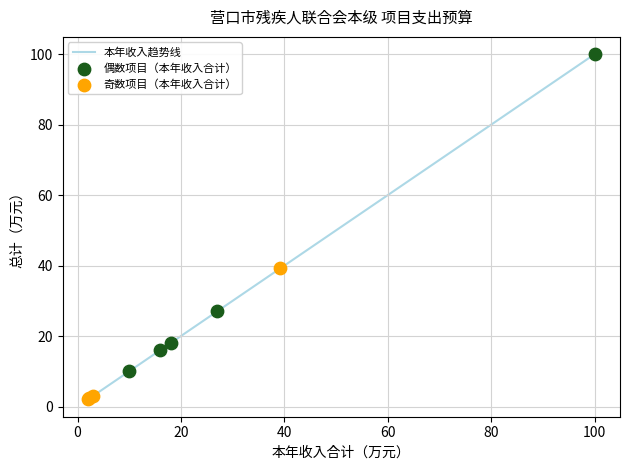

What is the difference between the maximum and minimum values?

98.0